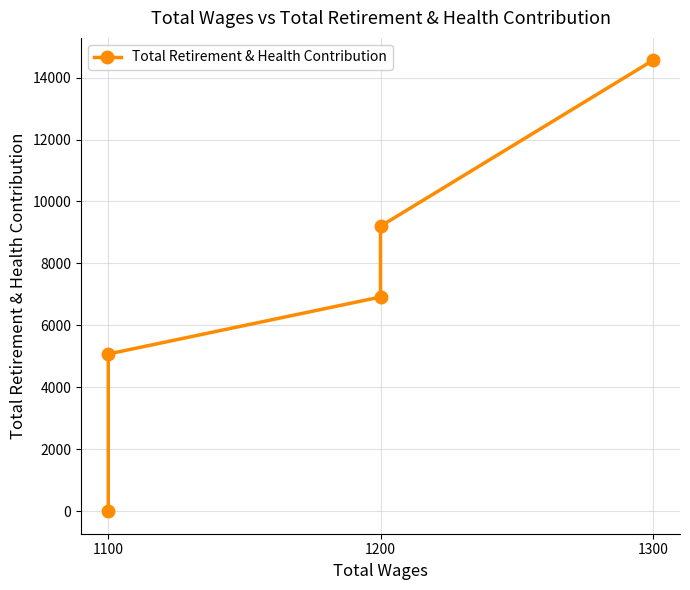

What is the difference between the second highest and second lowest values?

4127